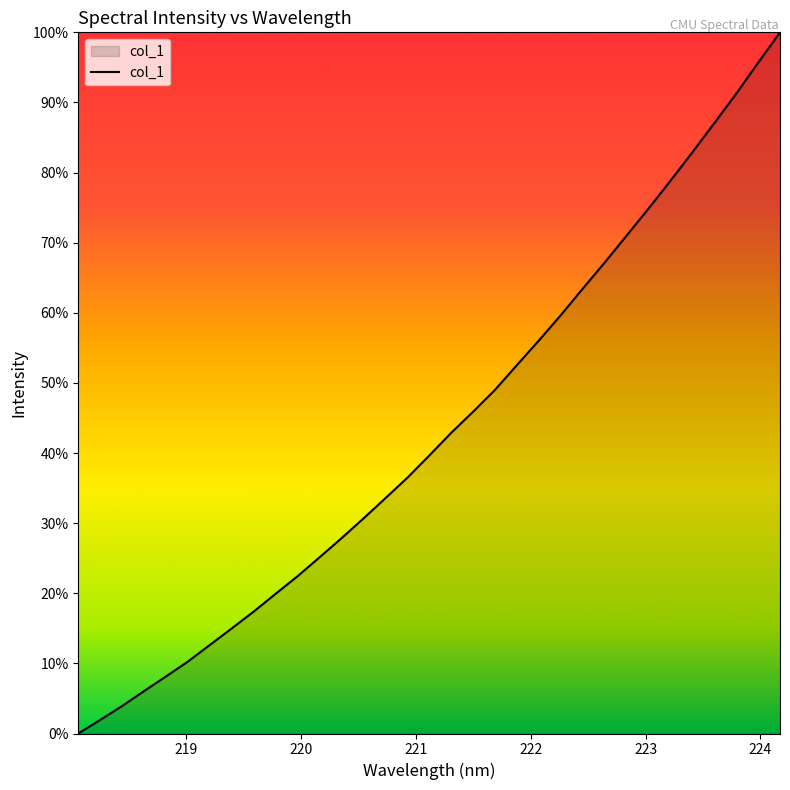

Reading right to left, transcribe all the data shown in this chart.

224.1709=100.0	223.9802=95.7	223.7895=91.2	223.5987=87.0	223.408=82.9	223.2172=78.8	223.0264=74.9	222.8355=71.0	222.6447=67.2	222.4538=63.5	222.263=59.7	222.0721=56.1	221.8812=52.6	221.6902=49.0	221.4993=45.9	221.3083=42.9	221.1174=39.7	220.9264=36.5	220.7354=33.6	220.5444=30.7	220.3533=27.9	220.1623=25.1	219.9712=22.5	219.7801=19.9	219.589=17.4	219.3979=15.0	219.2067=12.6	219.0156=10.3	218.8244=8.1	218.6332=6.1	218.442=3.9	218.2508=1.9	218.0596=0.0